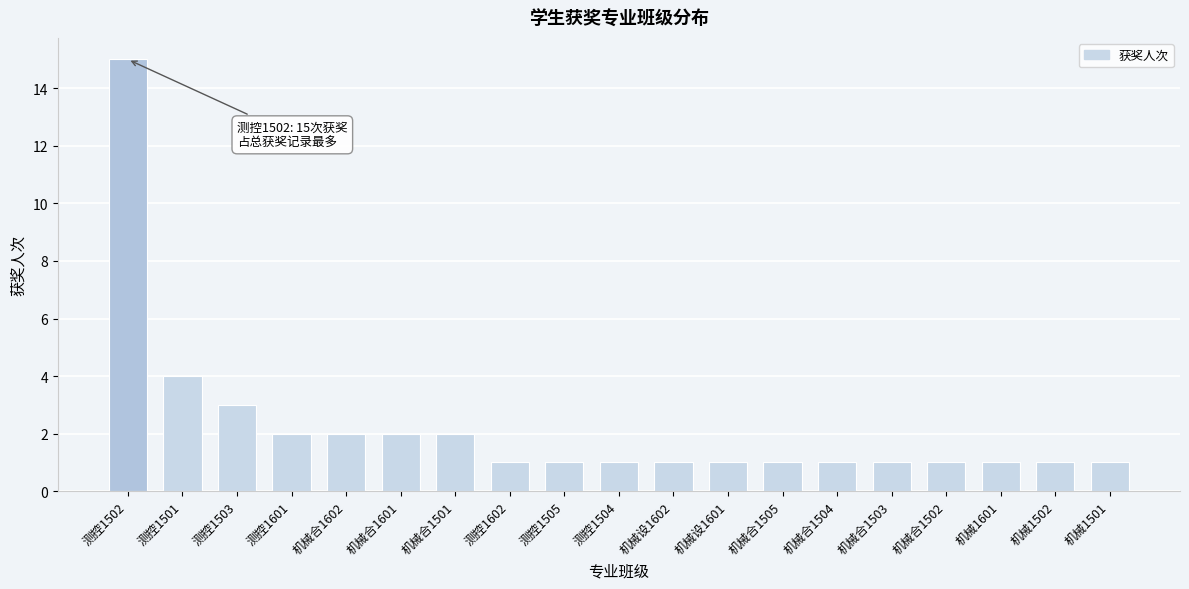

Reading right to left, list all the values displayed in this chart.

1	1	1	1	1	1	1	1	1	1	1	1	2	2	2	2	3	4	15